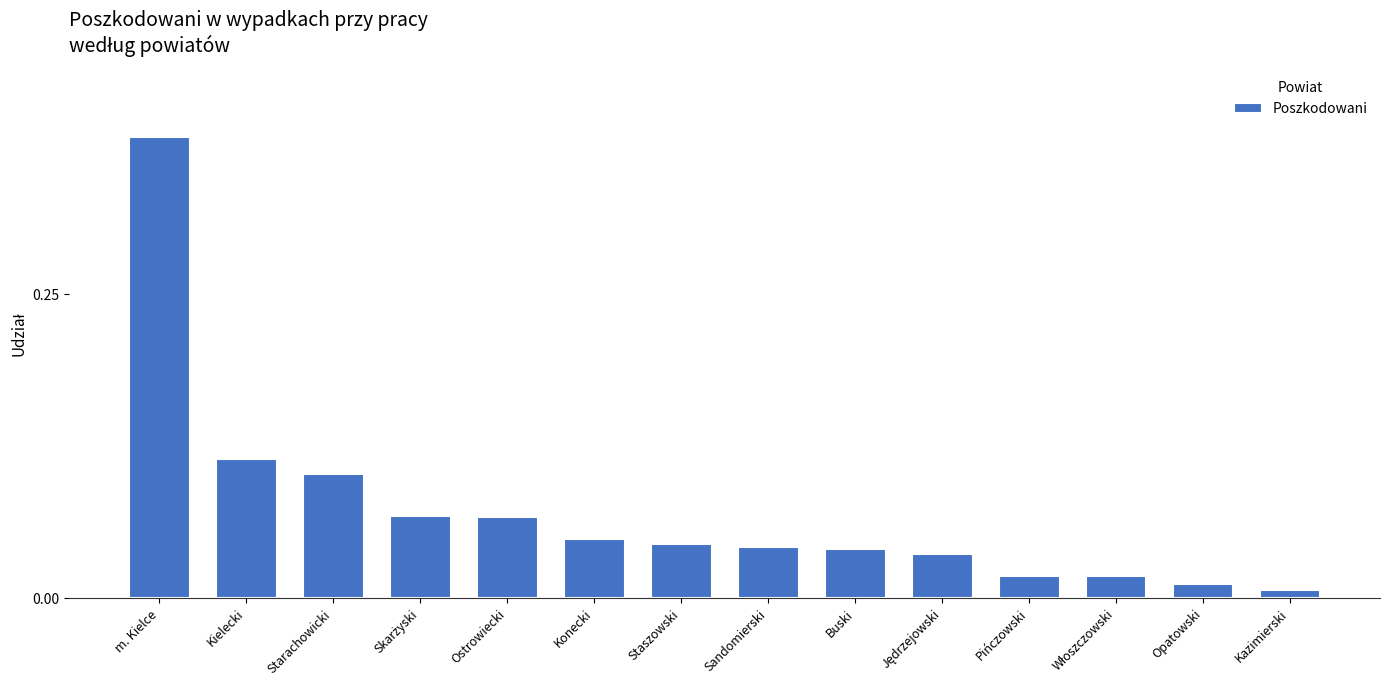

Which has a higher value, Sandomierski or Kielecki?

Kielecki